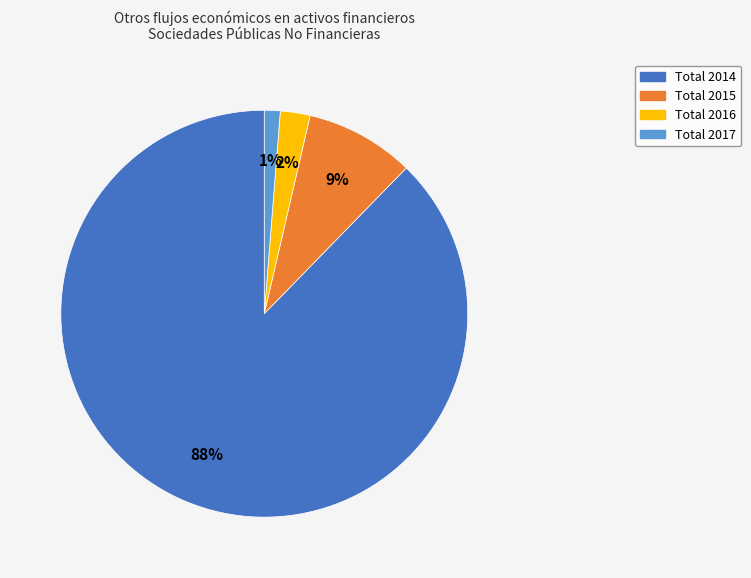

To the nearest percent, what percentage of the pie is Total 2015?

9%